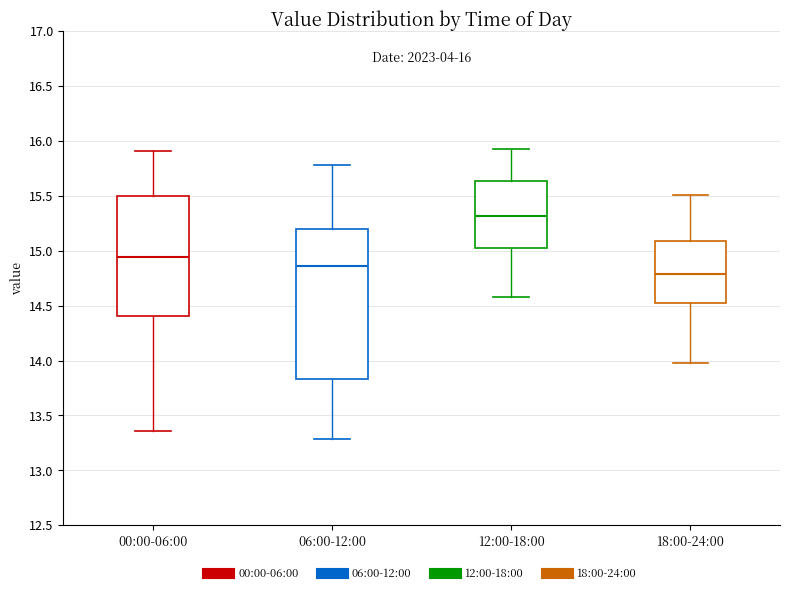

Which box's median line is the lowest?

18:00-24:00